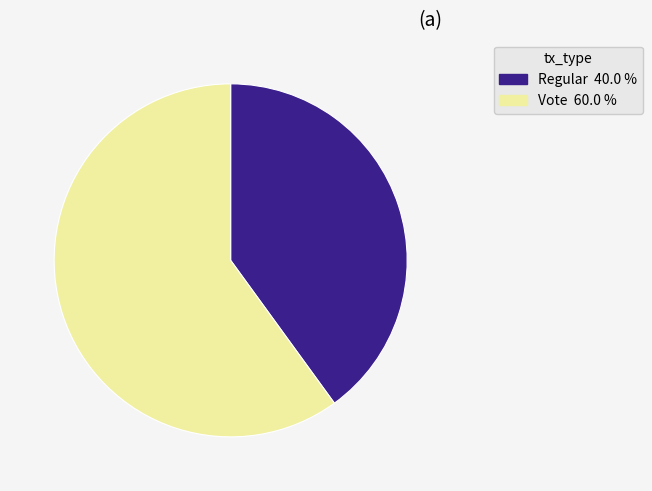

True or false: Vote accounts for 47% of the total.

False